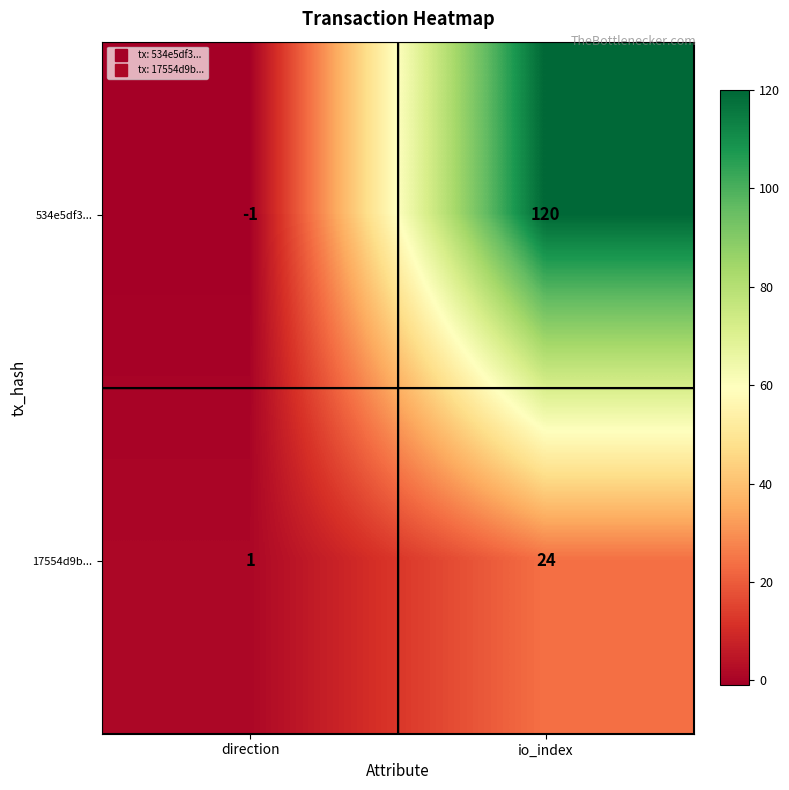

Count the number of categories in the chart.

2